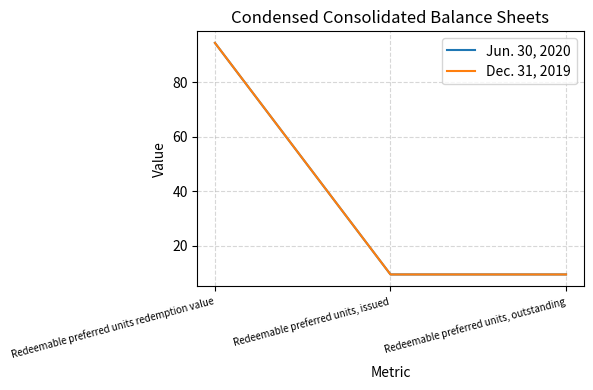

Does the chart display data point markers on the line(s)?

No